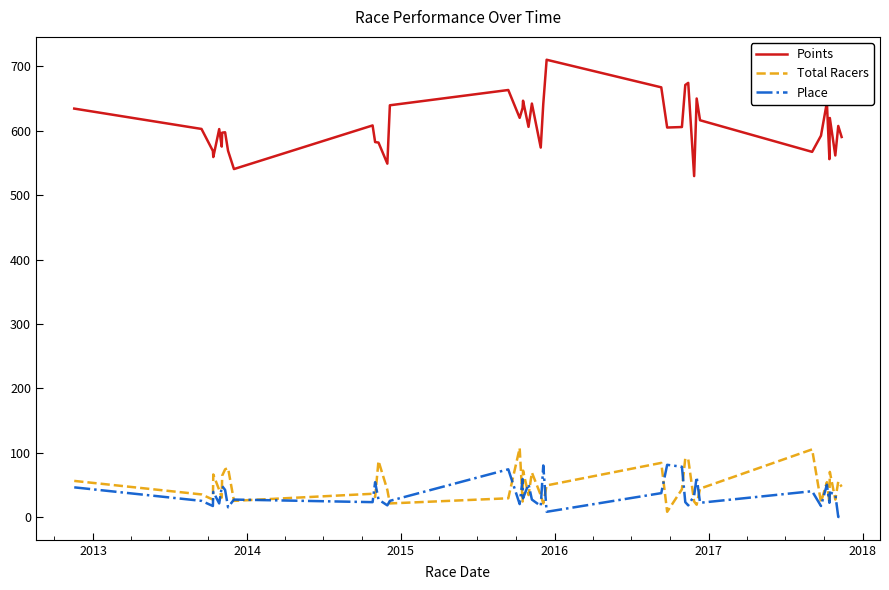

True or false: Total Racers and Points cross at least once.

False